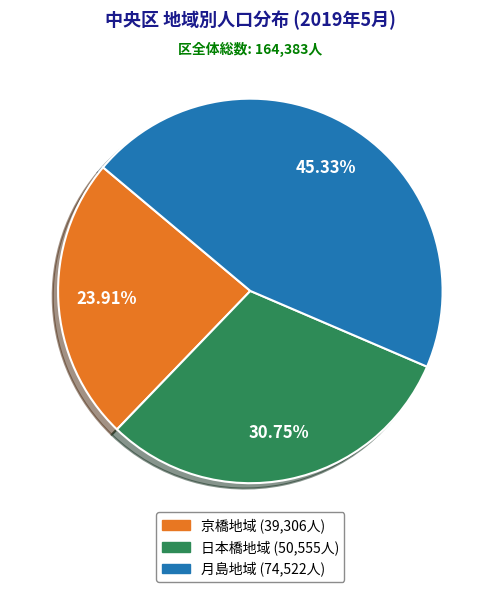

The 京橋地域 slice represents 13% of the pie. True or false?

False